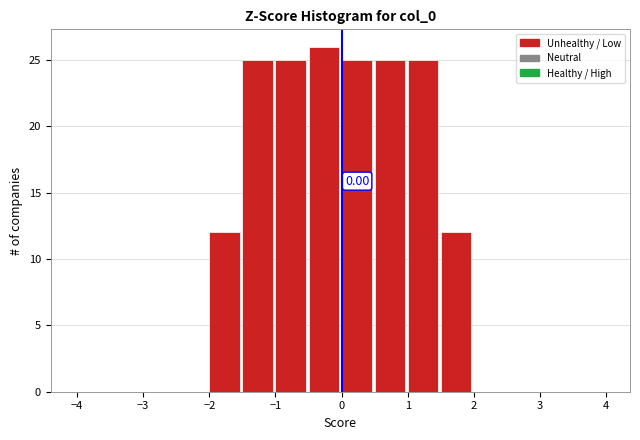

Which range on the x-axis has the tallest bar?

-0.5 to 0.0